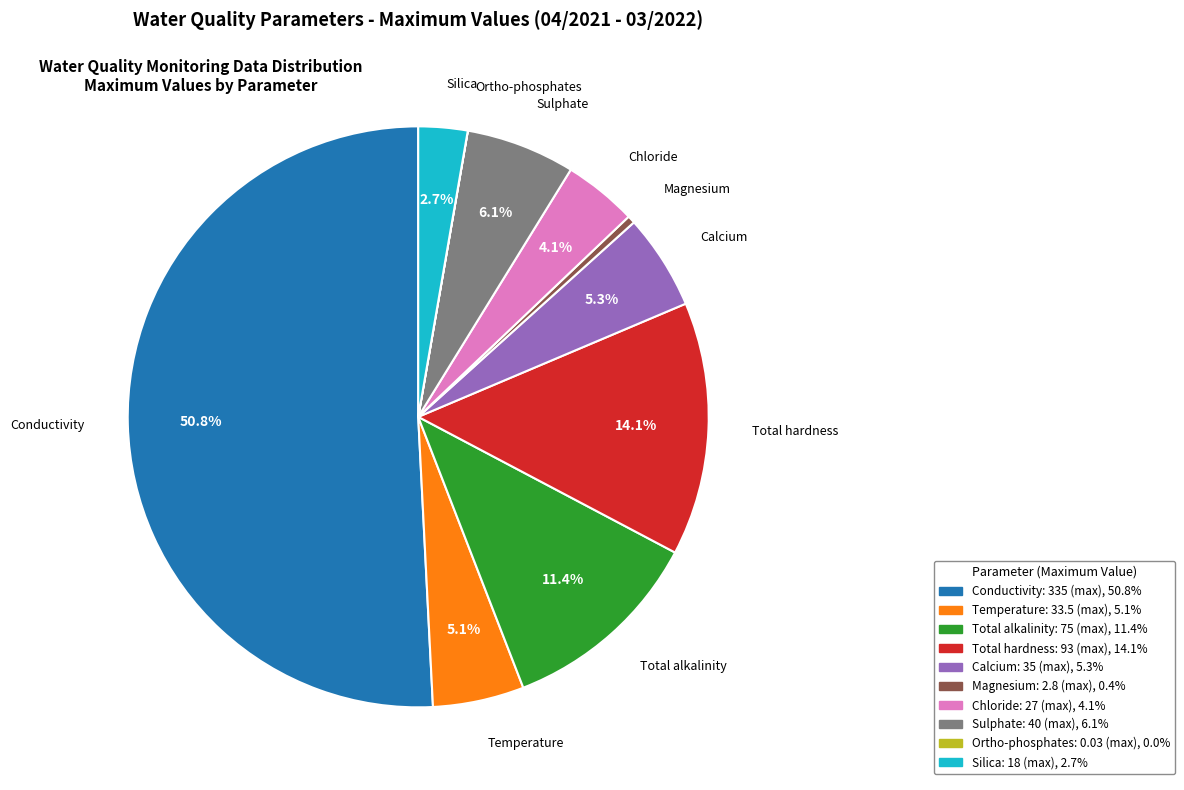

How much of the chart is everything except Total hardness?

85.9%